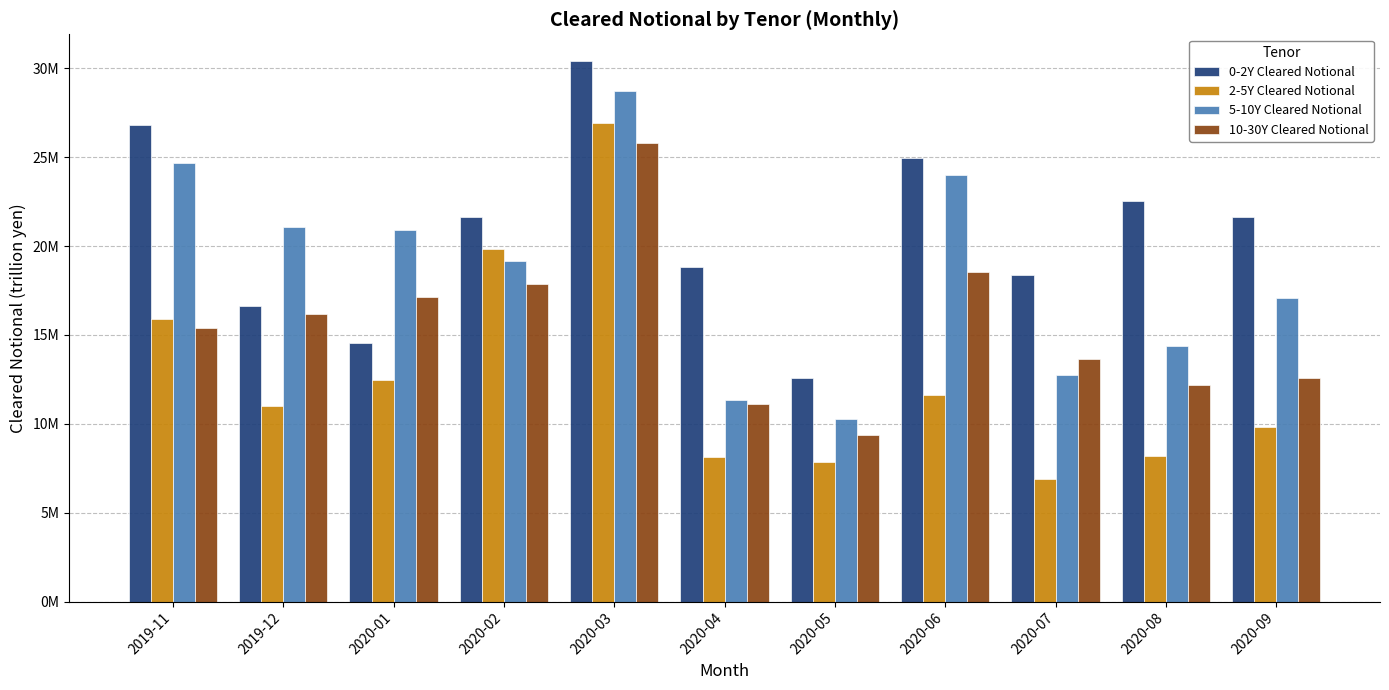

Reading left to right, extract all data points from this chart.

0-2Y Cleared Notional: 2019-11=26.8	2019-12=16.6	2020-01=14.5	2020-02=21.6	2020-03=30.4	2020-04=18.8	2020-05=12.6	2020-06=25.0	2020-07=18.4	2020-08=22.5	2020-09=21.6
2-5Y Cleared Notional: 2019-11=15.9	2019-12=11.0	2020-01=12.5	2020-02=19.8	2020-03=26.9	2020-04=8.1	2020-05=7.8	2020-06=11.6	2020-07=6.9	2020-08=8.2	2020-09=9.8
5-10Y Cleared Notional: 2019-11=24.7	2019-12=21.1	2020-01=20.9	2020-02=19.2	2020-03=28.7	2020-04=11.3	2020-05=10.2	2020-06=24.0	2020-07=12.8	2020-08=14.4	2020-09=17.1
10-30Y Cleared Notional: 2019-11=15.4	2019-12=16.2	2020-01=17.1	2020-02=17.9	2020-03=25.8	2020-04=11.1	2020-05=9.4	2020-06=18.6	2020-07=13.6	2020-08=12.2	2020-09=12.6